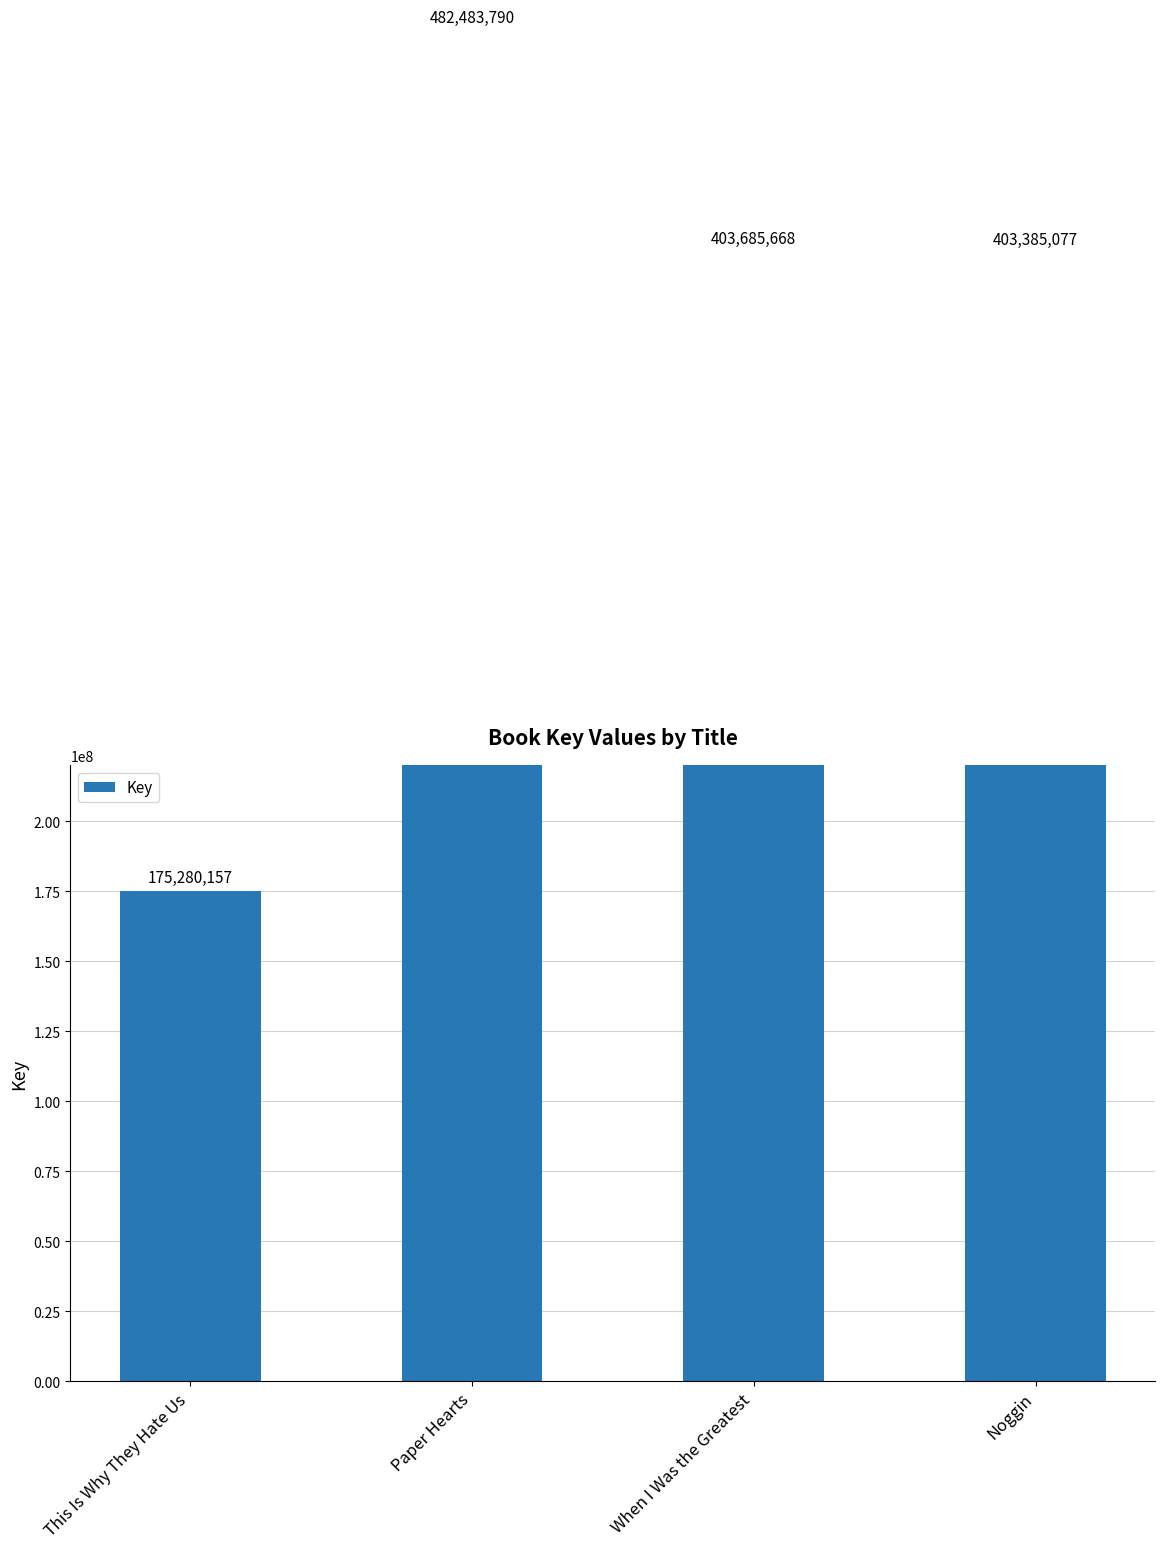

Rank the categories by value from highest to lowest.

Paper Hearts, When I Was the Greatest, Noggin, This Is Why They Hate Us